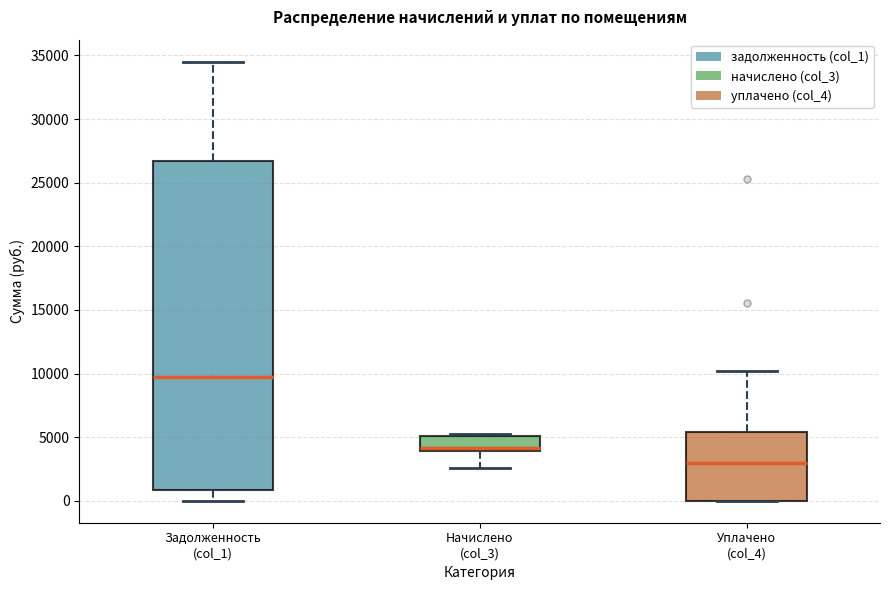

Reading left to right, transcribe this box plot: for each box, give where its median line is, the range the box spans, and where its two whiskers end, as read against the y-axis. The values are not printed on the chart, so give them approximately, as read against the axis.

Задолженность (col_1): median 9500, box 1000 to 26500, whiskers 0 to 34500
Начислено (col_3): median 4000 (just above the box's lower edge), box 4000 to 5000, whiskers 2500 to 5500
Уплачено (col_4): median 3000, box 0 to 5500, whiskers 0 to 10000